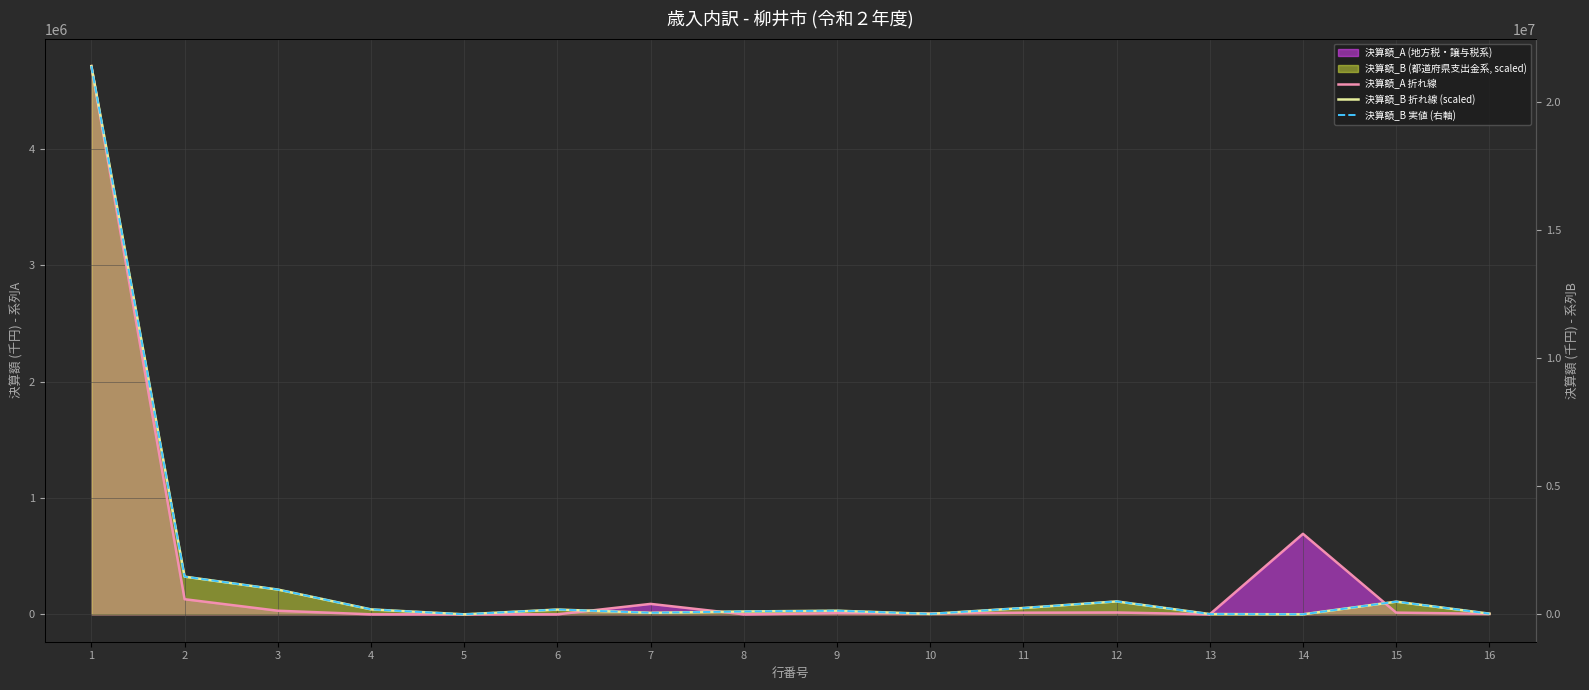

What is the approximate value of 決算額_B 実値 (右軸) at 7?

59400.0